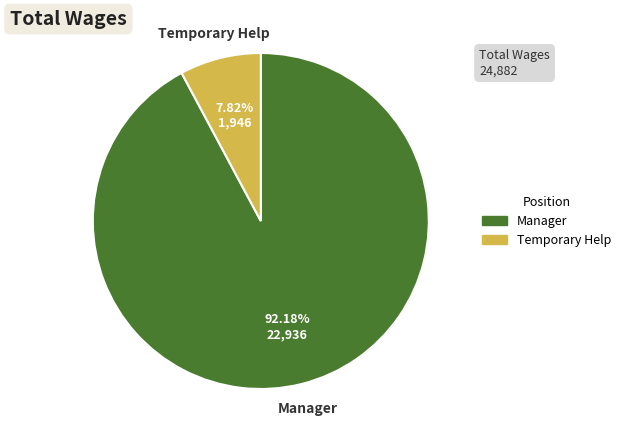

Is there a majority slice in this chart?

Yes